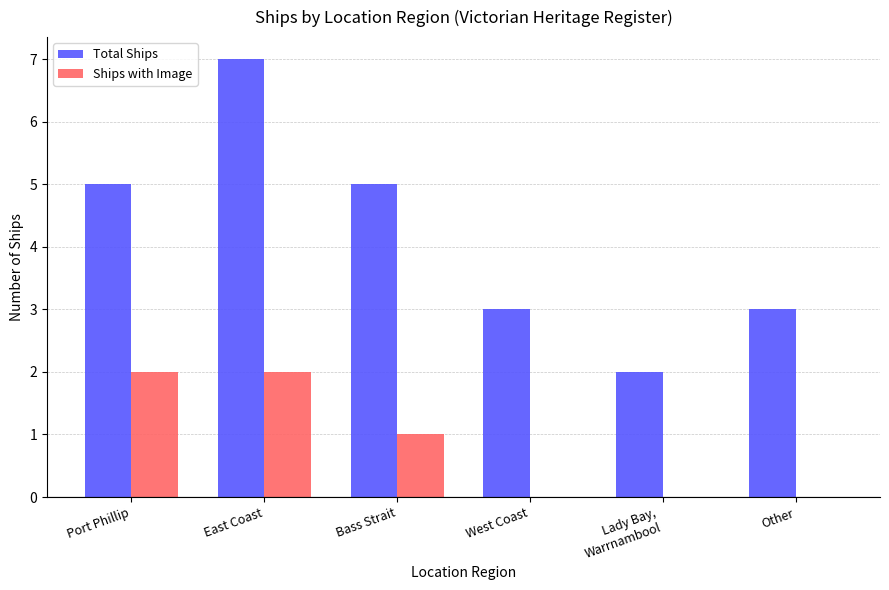

True or false: Ships with Image has a value of 0 at Other.

True